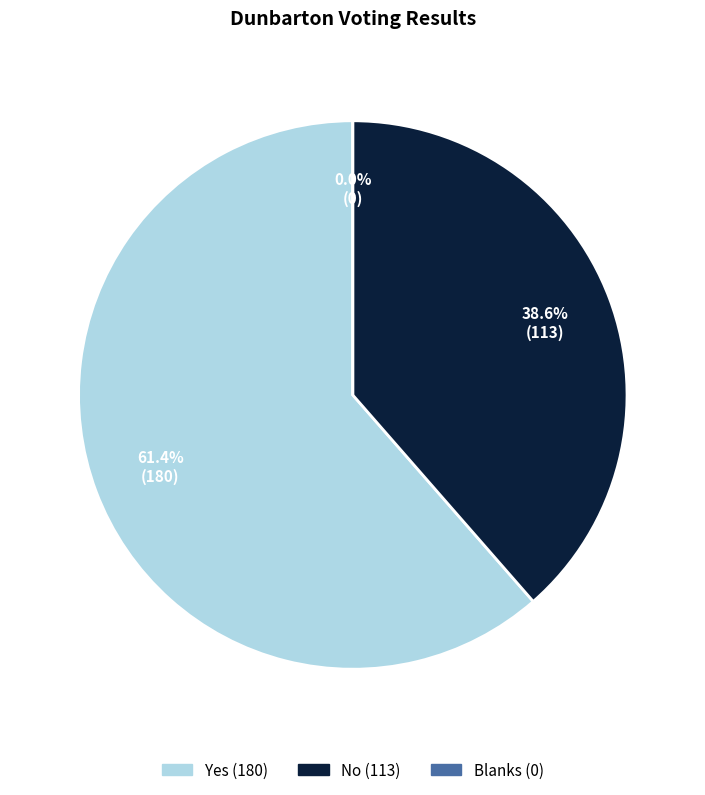

To the nearest percent, what is the combined percentage of No and Blanks?

39%